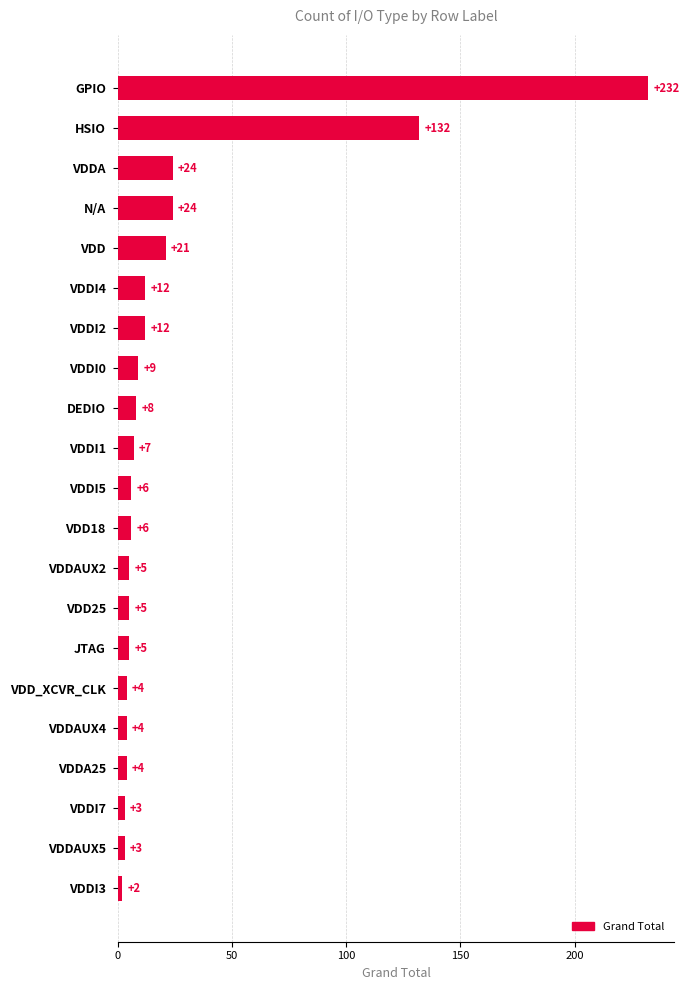

What is the ratio of the value at HSIO to the value at VDDAUX4?

33.0